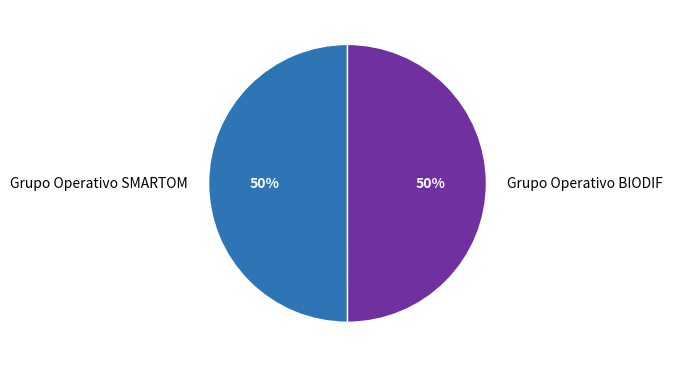

To the nearest percent, what portion does Grupo Operativo SMARTOM represent?

50%